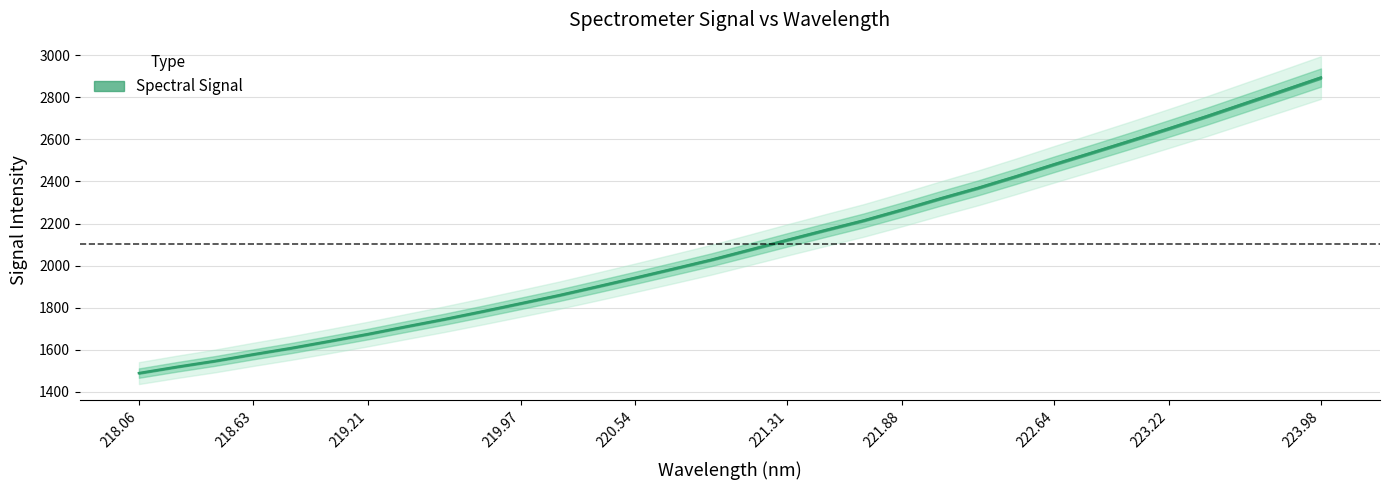

Rank the categories by value from lowest to highest.

218.0596, 218.2508, 218.442, 218.6332, 218.8244, 219.0156, 219.2067, 219.3979, 219.589, 219.7801, 219.9712, 220.1623, 220.3533, 220.5444, 220.7354, 220.9264, 221.1174, 221.3083, 221.4993, 221.6902, 221.8812, 222.0721, 222.263, 222.4538, 222.6447, 222.8355, 223.0264, 223.2172, 223.408, 223.5987, 223.7895, 223.9802